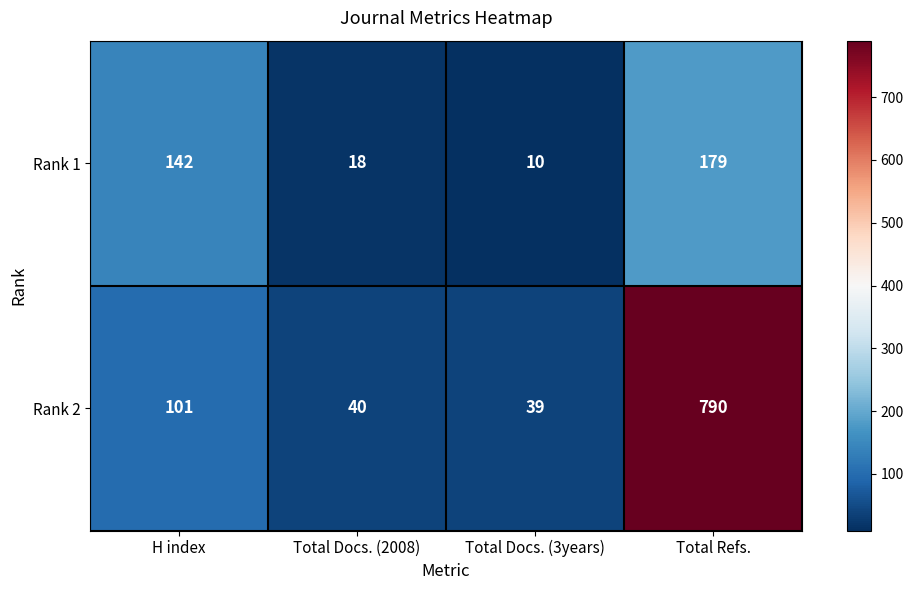

At which label is Rank 1 closest to 94?

H index